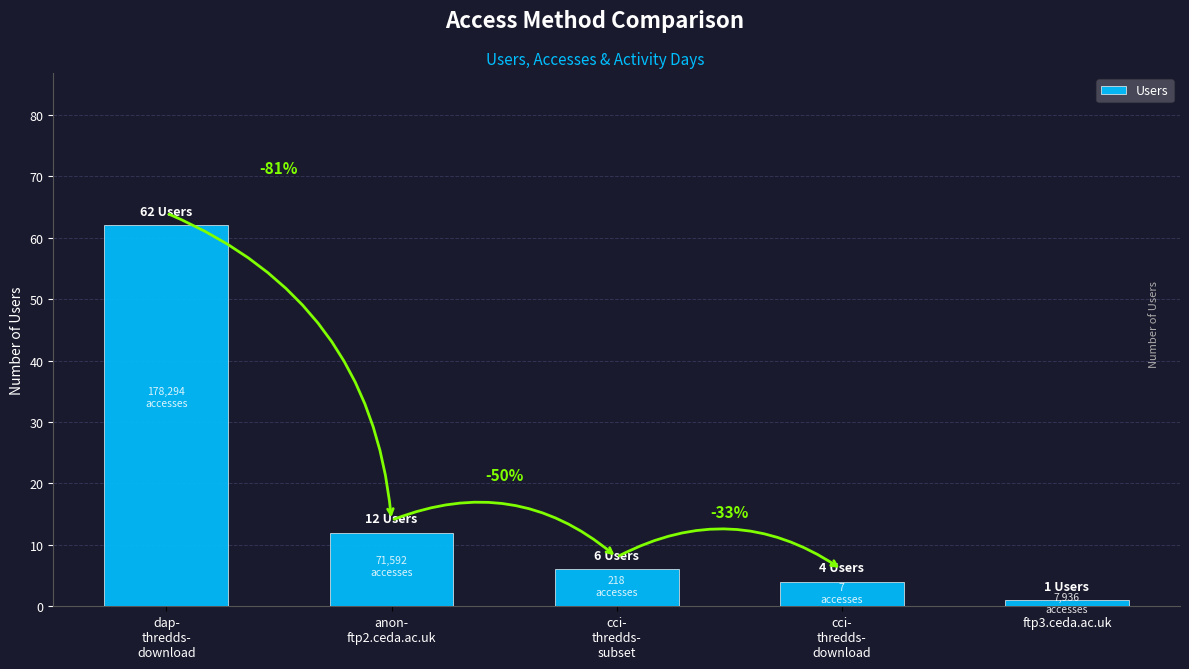

What is the difference between the second highest and minimum values?

11